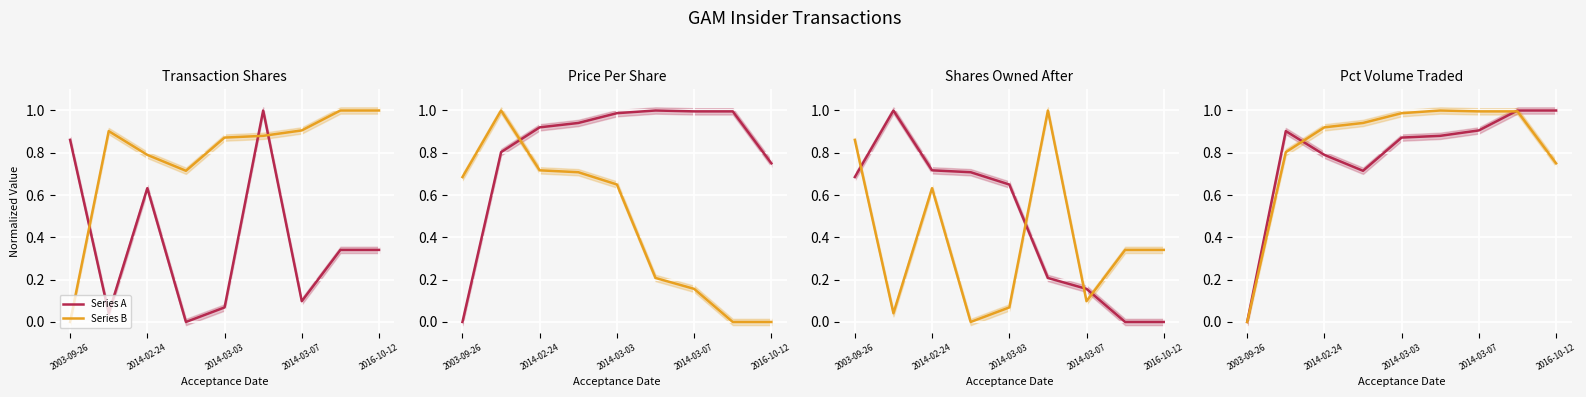

How many interior local valleys does the Series A series have?

1